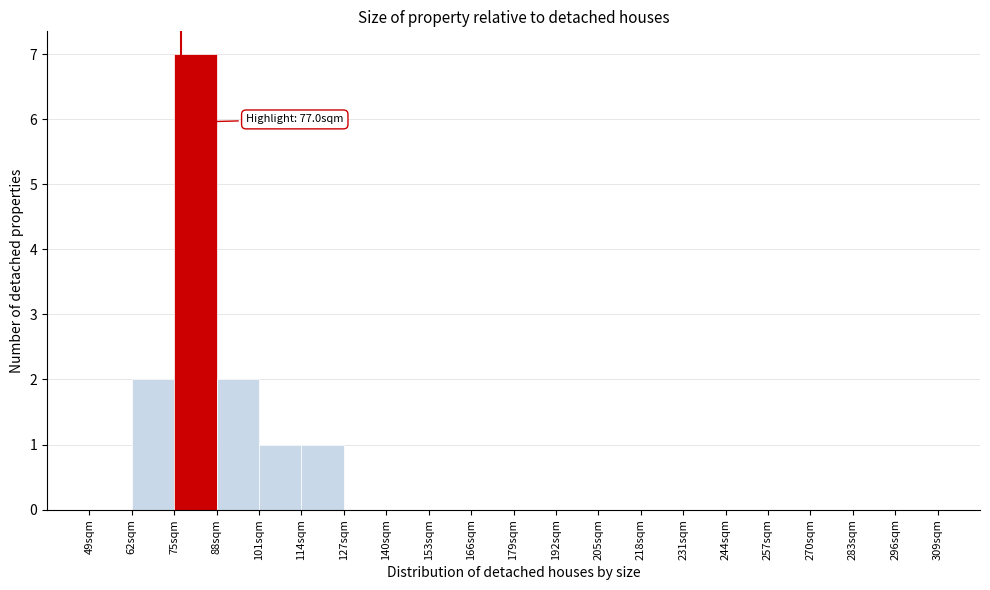

Which range on the x-axis has the tallest bar?

75 to 88